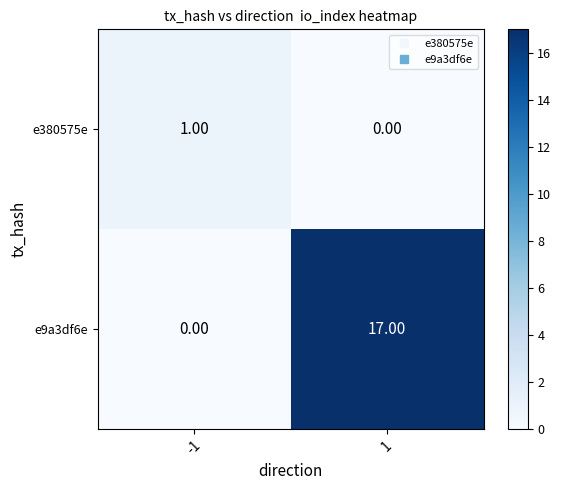

Which series has the largest range (max minus min)?

e9a3df6e